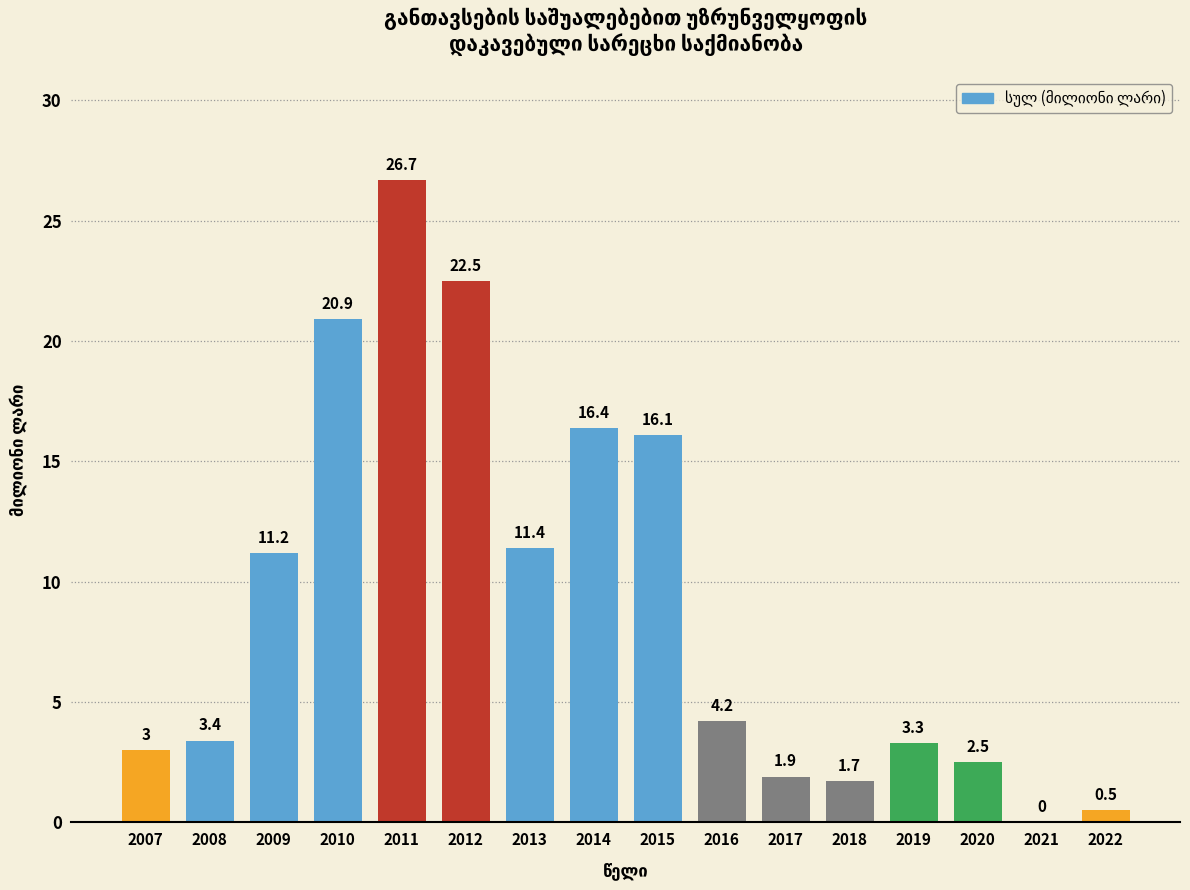

Reading left to right, extract all data points from this chart.

2007=3.0	2008=3.4	2009=11.2	2010=20.9	2011=26.7	2012=22.5	2013=11.4	2014=16.4	2015=16.1	2016=4.2	2017=1.9	2018=1.7	2019=3.3	2020=2.5	2021=0.0	2022=0.5